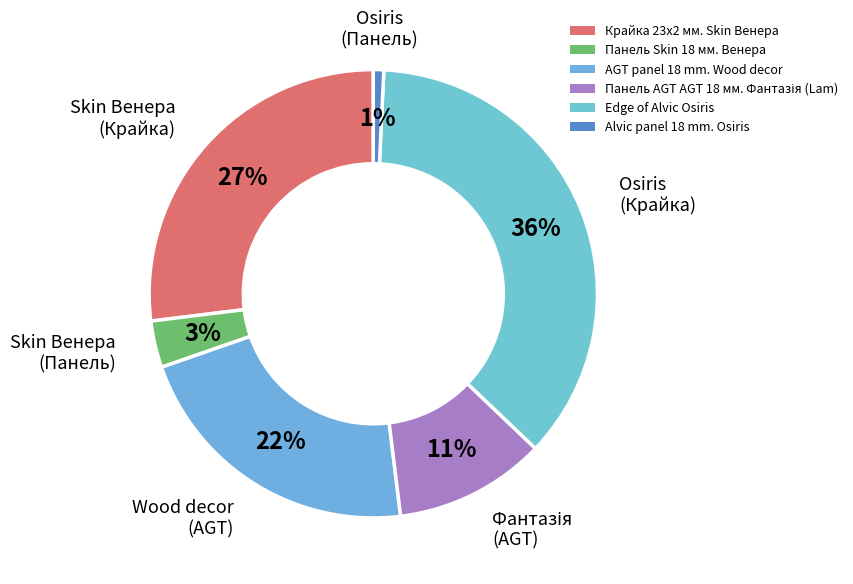

How many slices are in this pie chart?

6